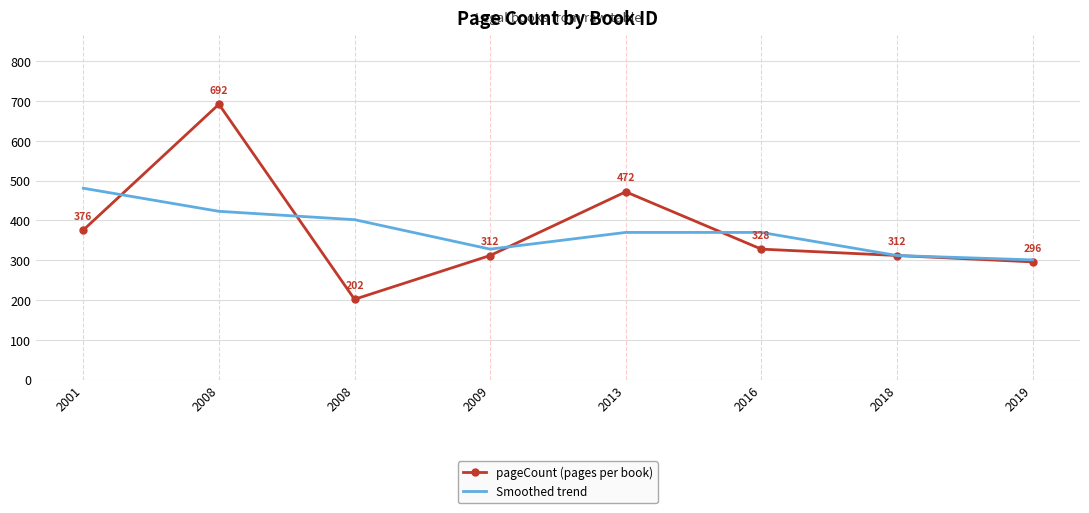

Rank the series by their maximum value, from highest to lowest.

pageCount (pages per book), Smoothed trend